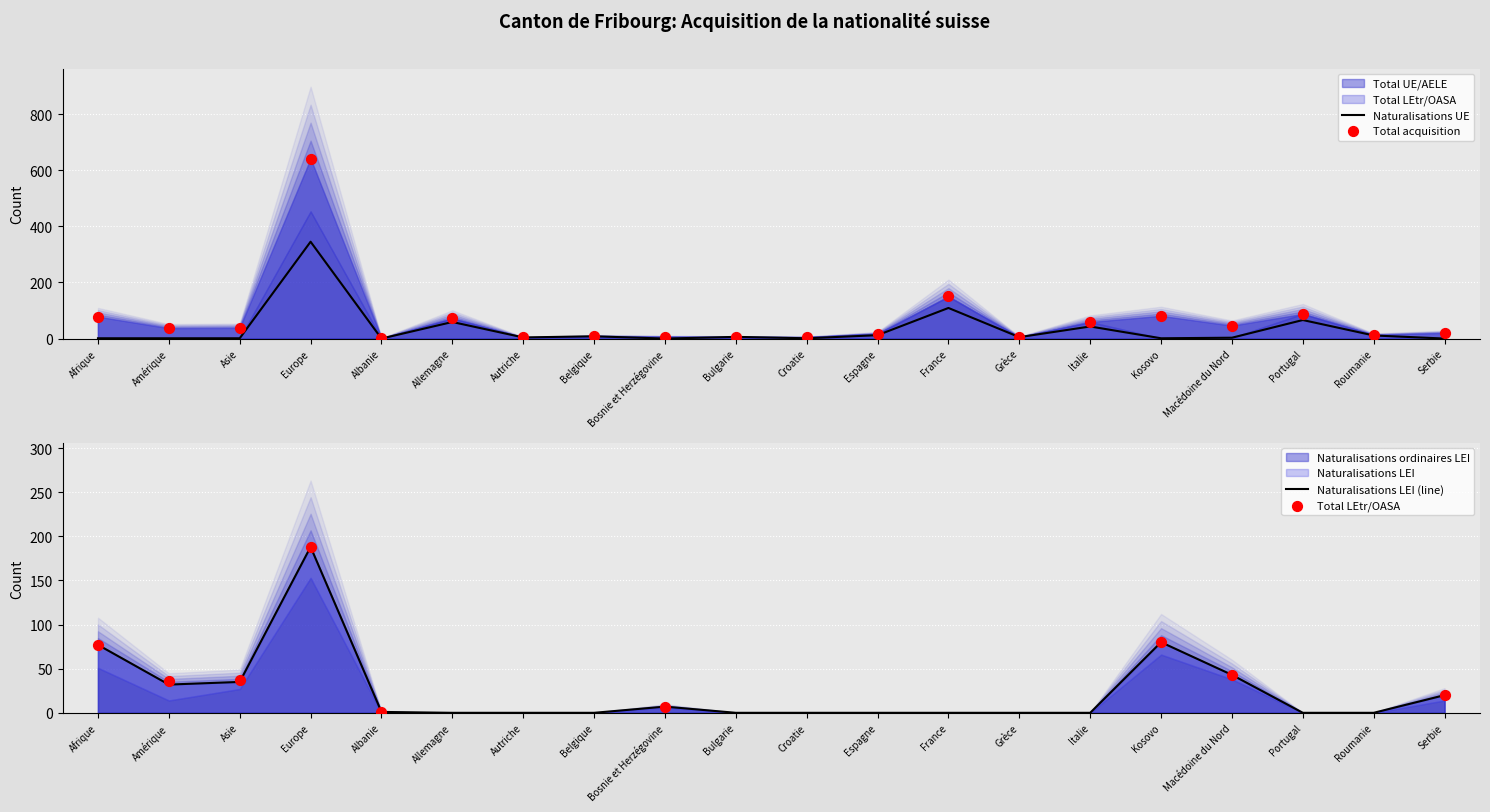

At how many categories does at least one series exceed 484?

1